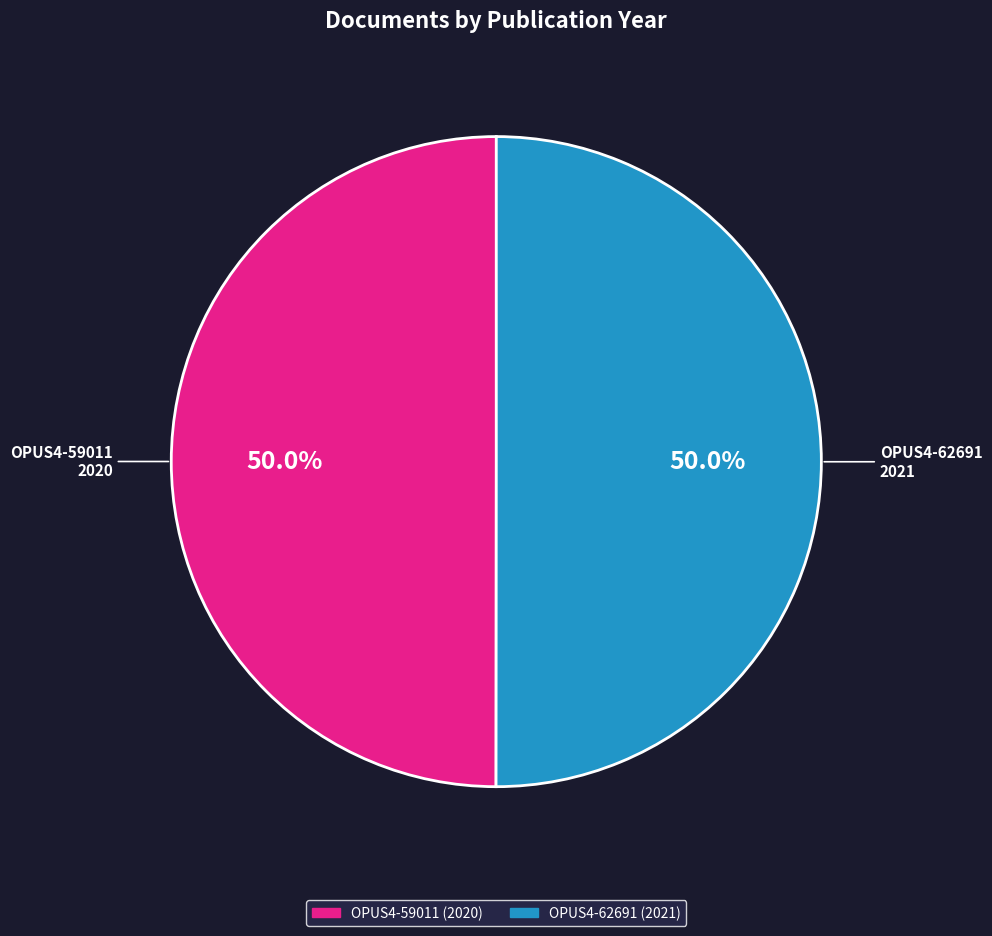

Count the number of slices in the pie.

2